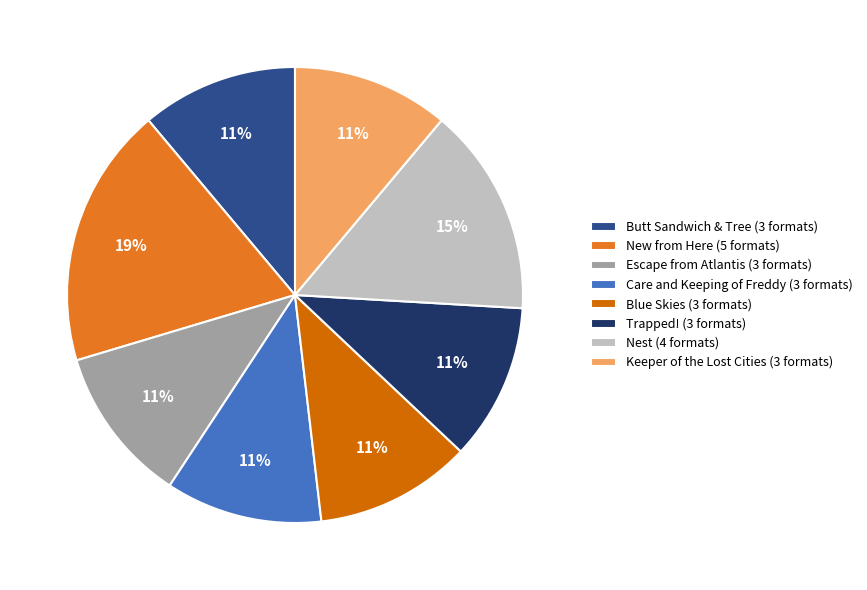

How many segments does this pie chart have?

8